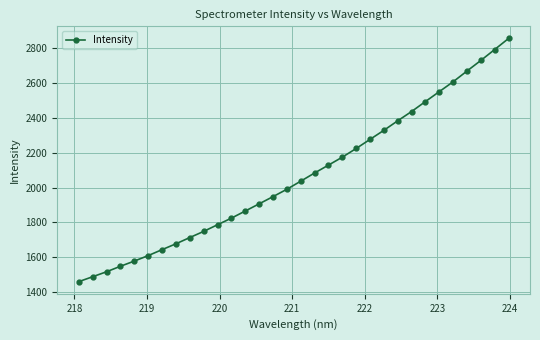

What is the maximum value shown in the chart?

2852.7